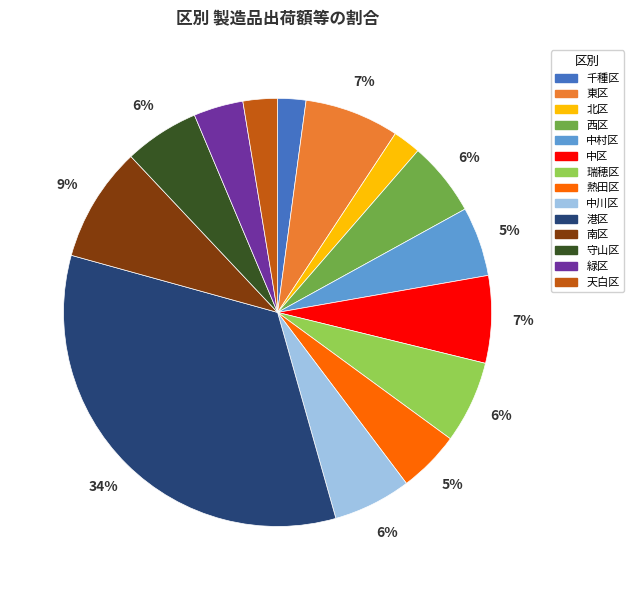

Combined, do 守山区 and 緑区 account for over 50%?

No